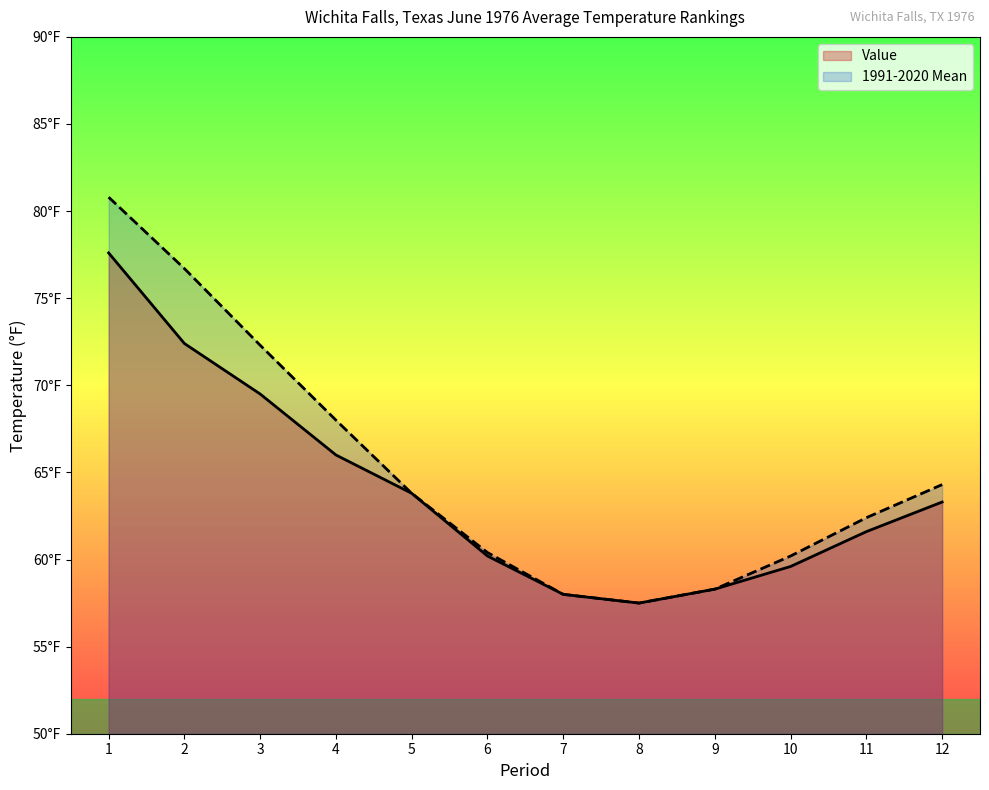

How many data points in Value are less than 63?

6